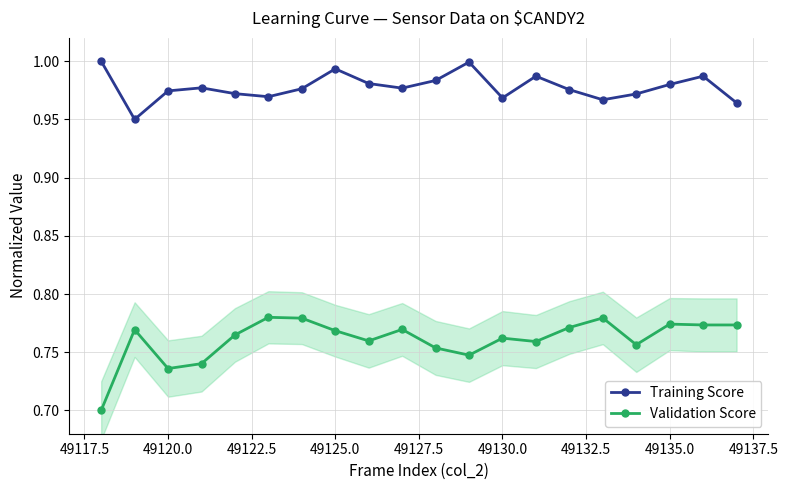

How many interior local peaks does the Validation Score series have?

6